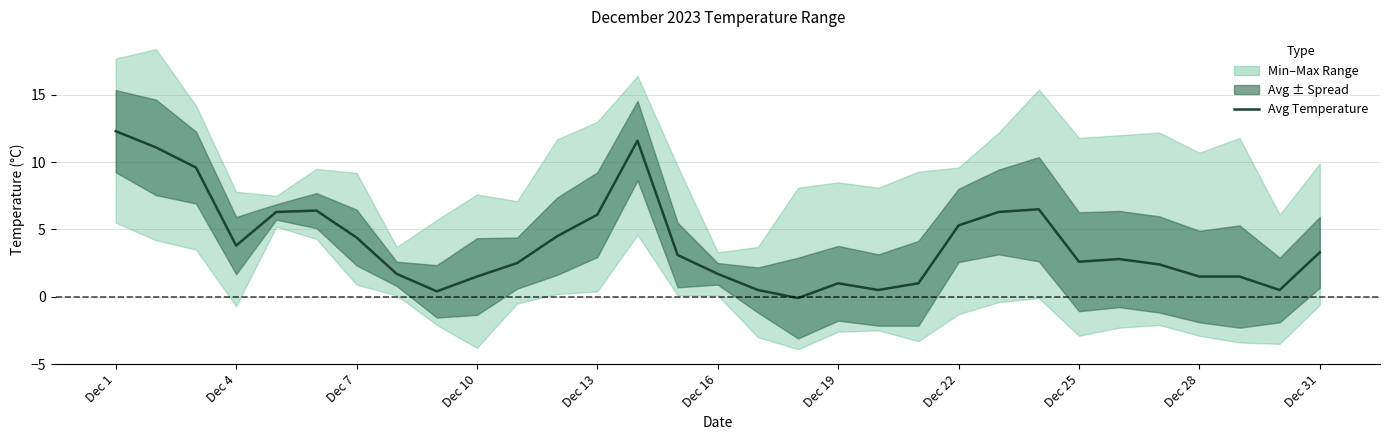

How many categories are shown in the chart?

31